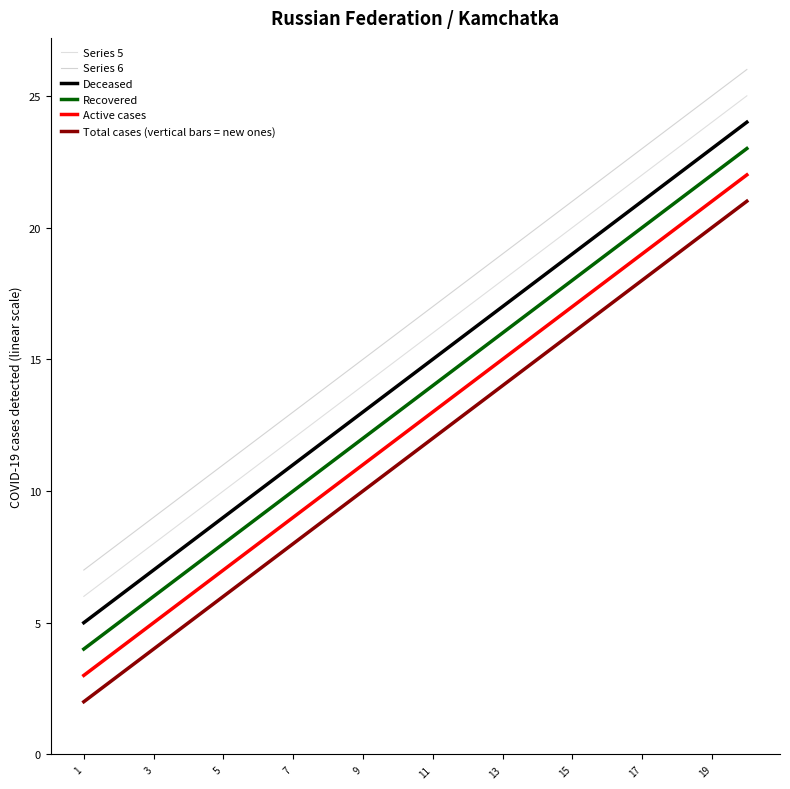

True or false: Recovered and Active cases cross at least once.

False